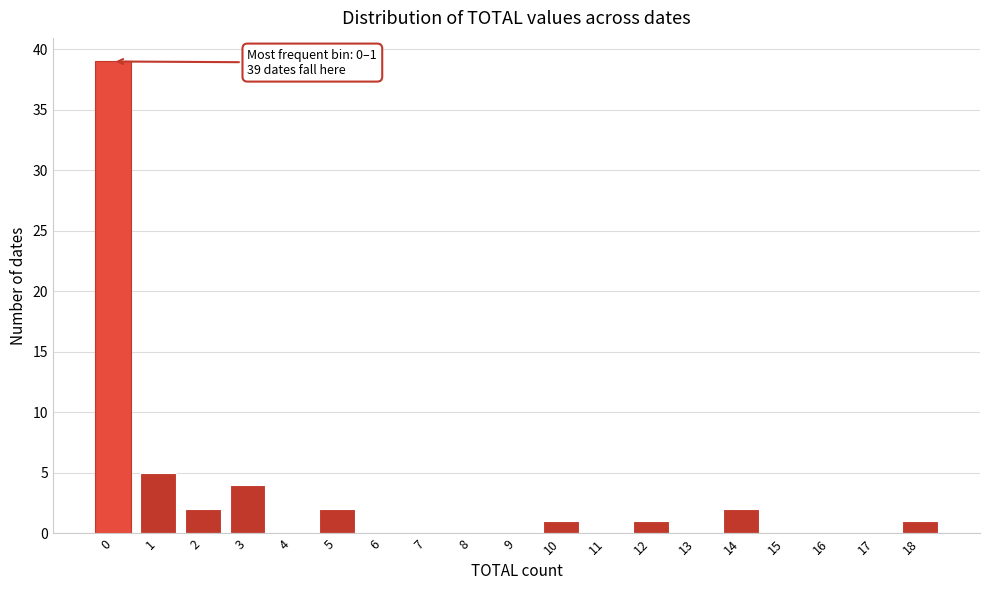

Reading right to left, list all the values displayed in this chart.

18=1	17=0	16=0	15=0	14=2	13=0	12=1	11=0	10=1	9=0	8=0	7=0	6=0	5=2	4=0	3=4	2=2	1=5	0=39